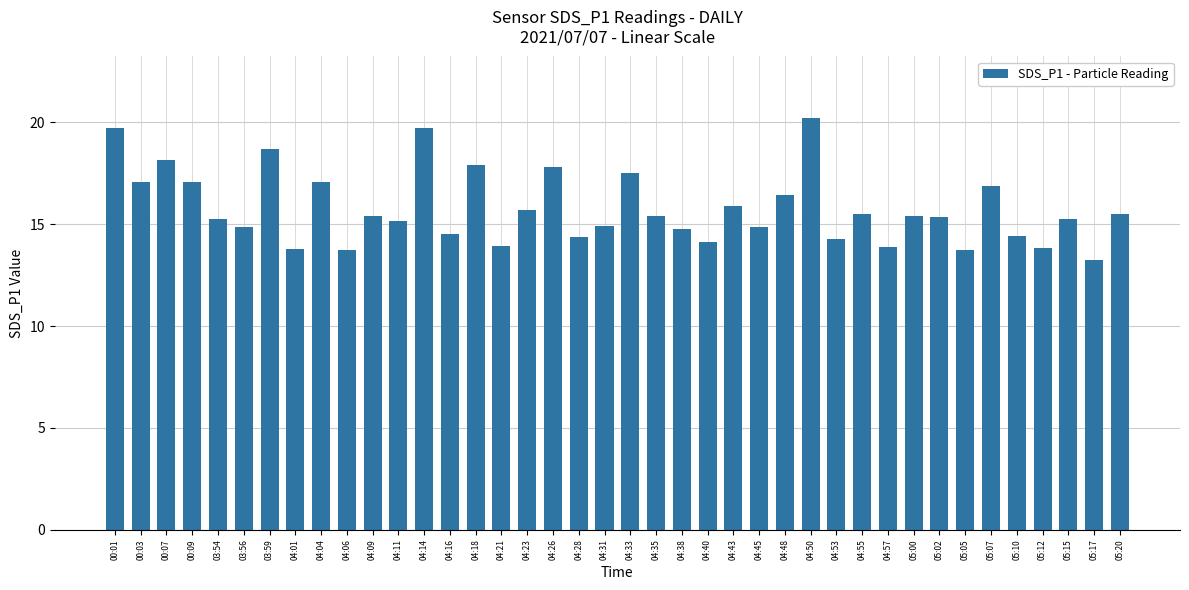

Which label corresponds to the smallest value in the chart?

05:17